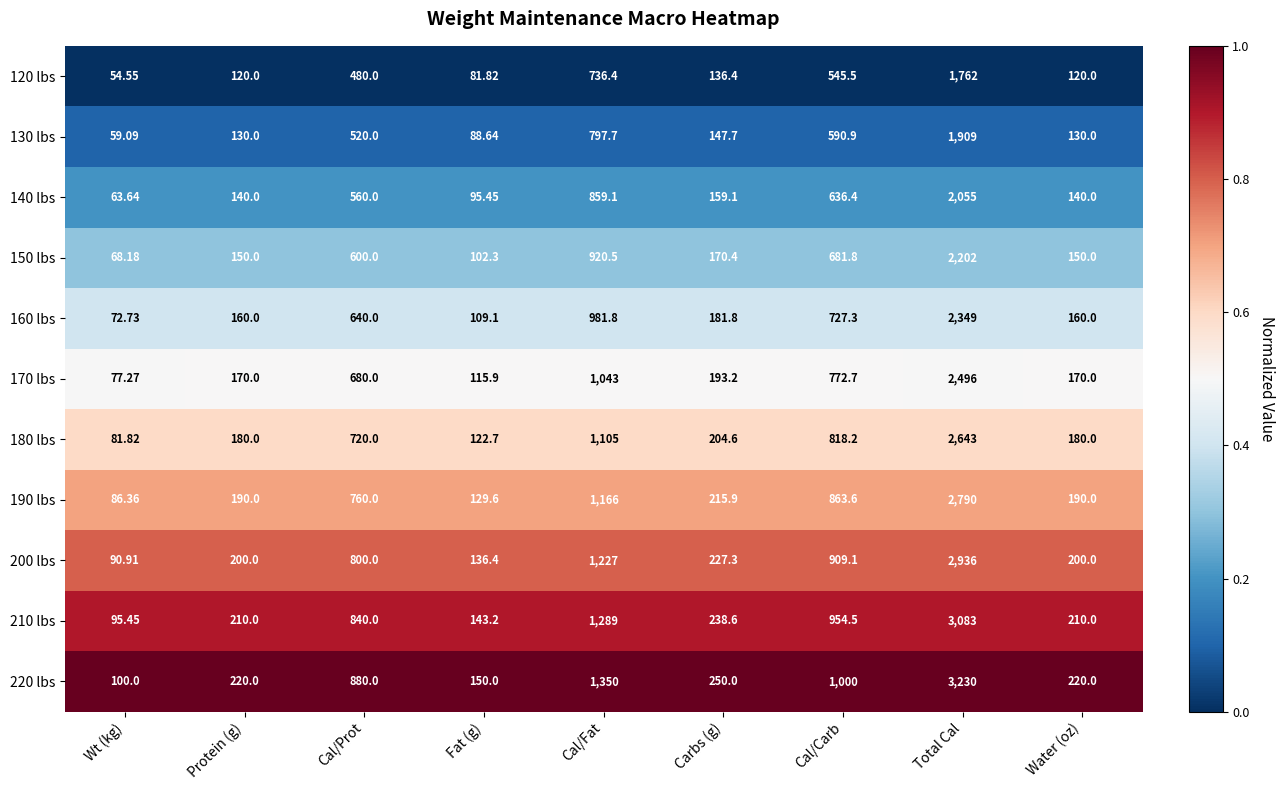

At which category is the sum across all series the highest?

Total Cal